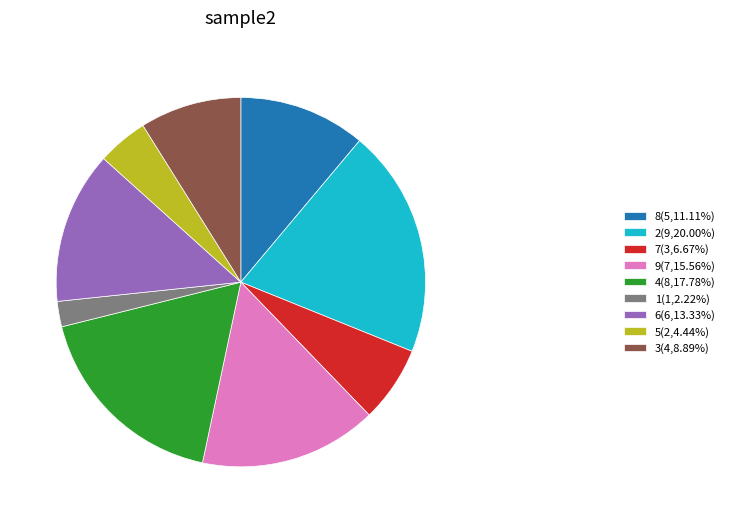

Which category has the biggest portion of the pie?

2